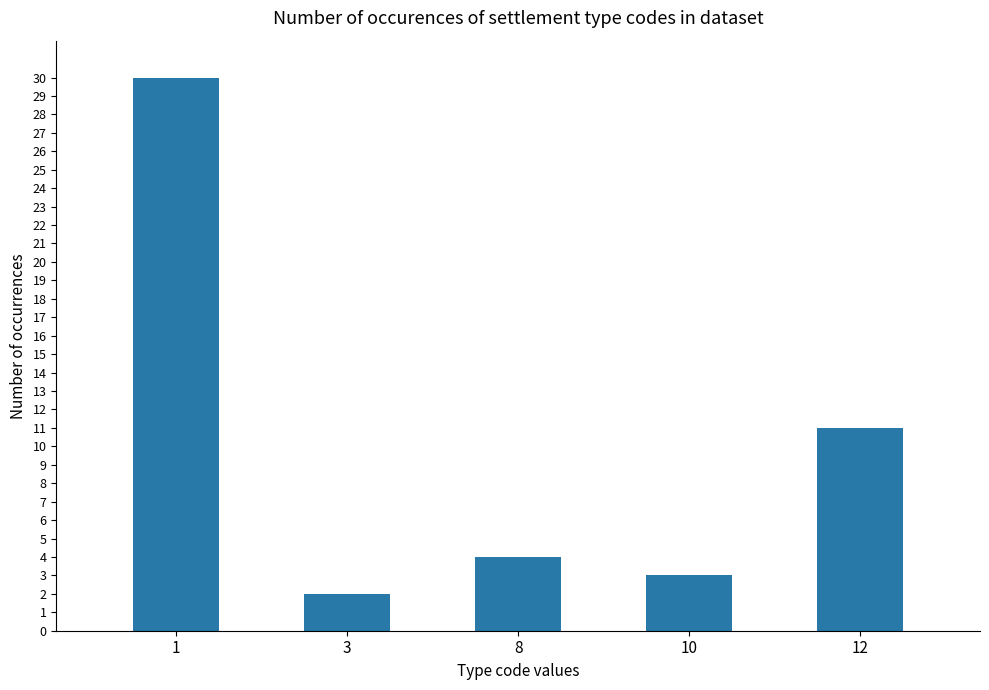

What is the greatest value displayed?

30